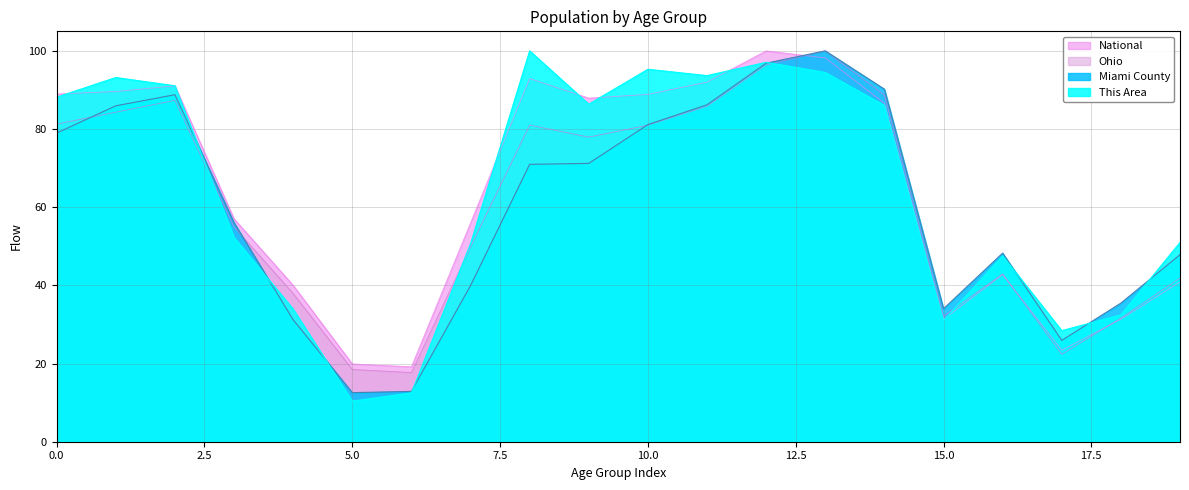

Is it true that Ohio equals 24.2 at 5.0?

False